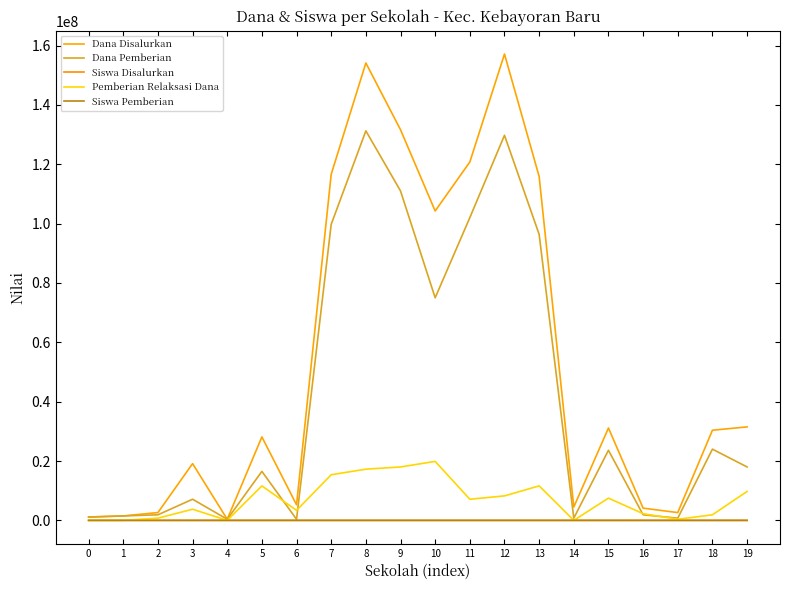

Where is the first local minimum for Siswa Disalurkan?

1